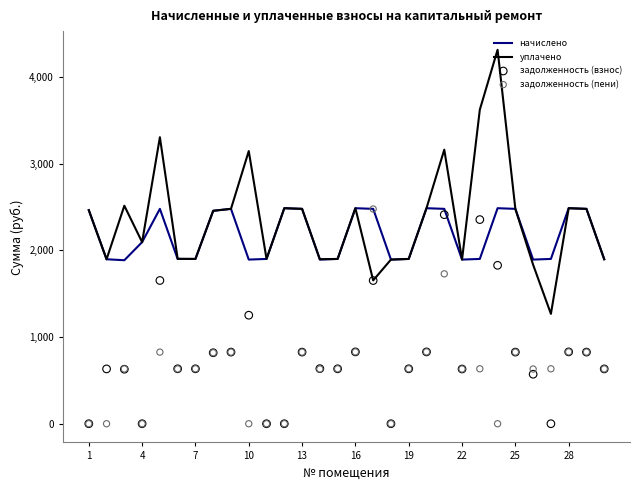

Which series has the largest Y range (max minus min)?

уплачено